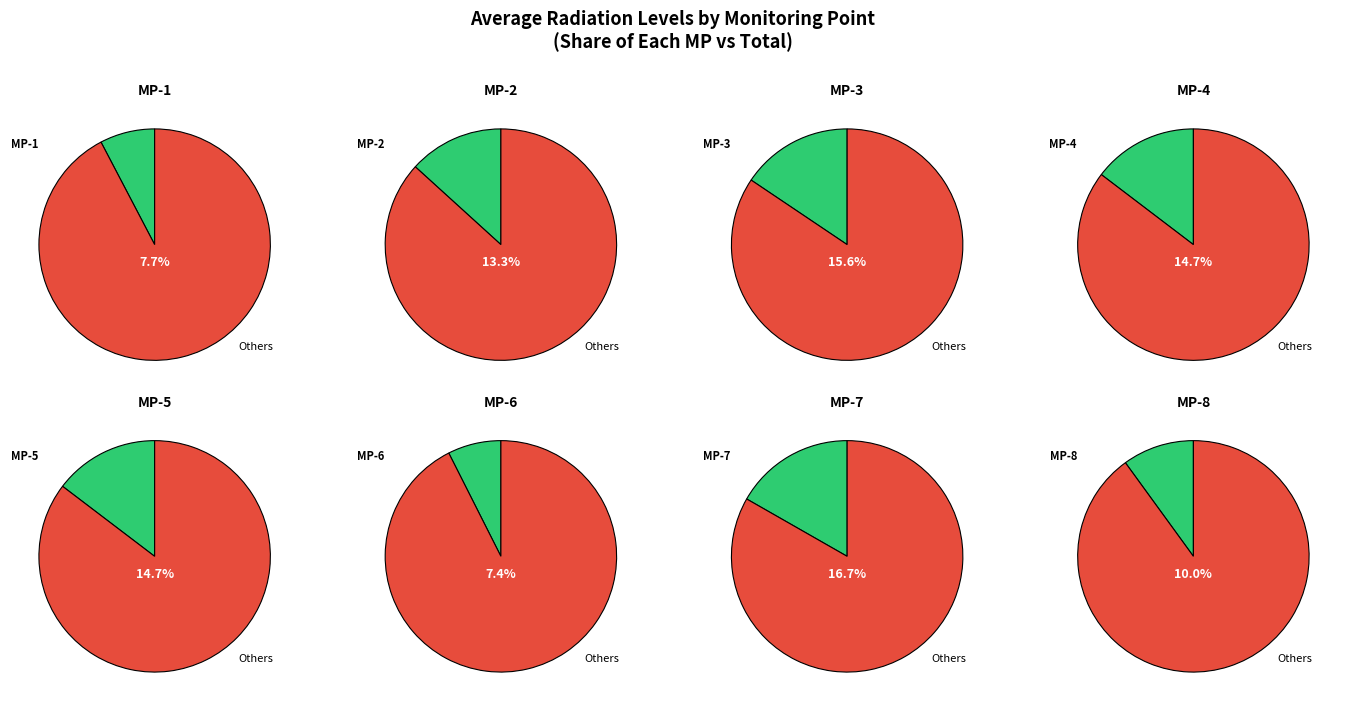

How many slices are in this pie chart?

8